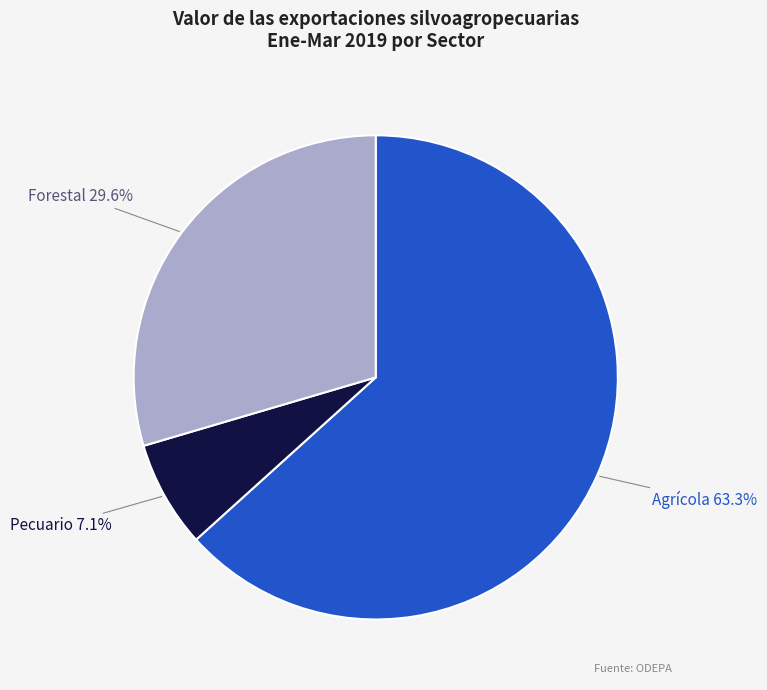

The Forestal slice represents 22% of the pie. True or false?

False